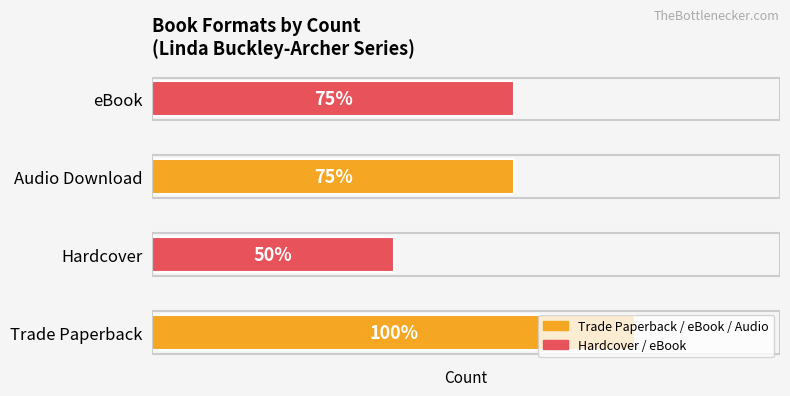

Does the chart contain any negative values?

No